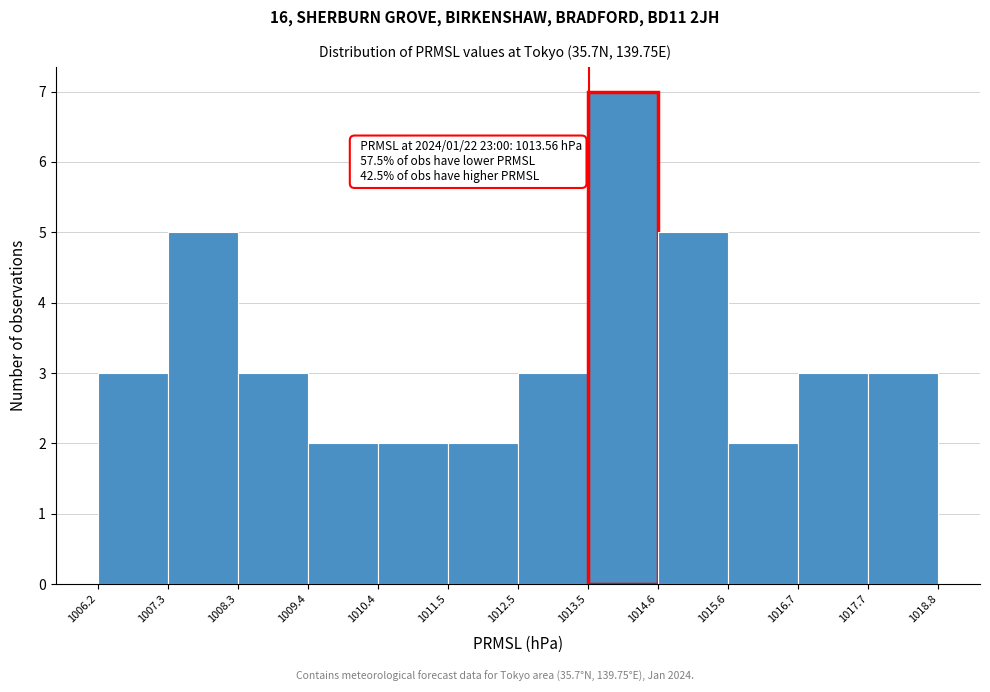

Which range on the x-axis has the tallest bar?

1013.5 to 1014.6